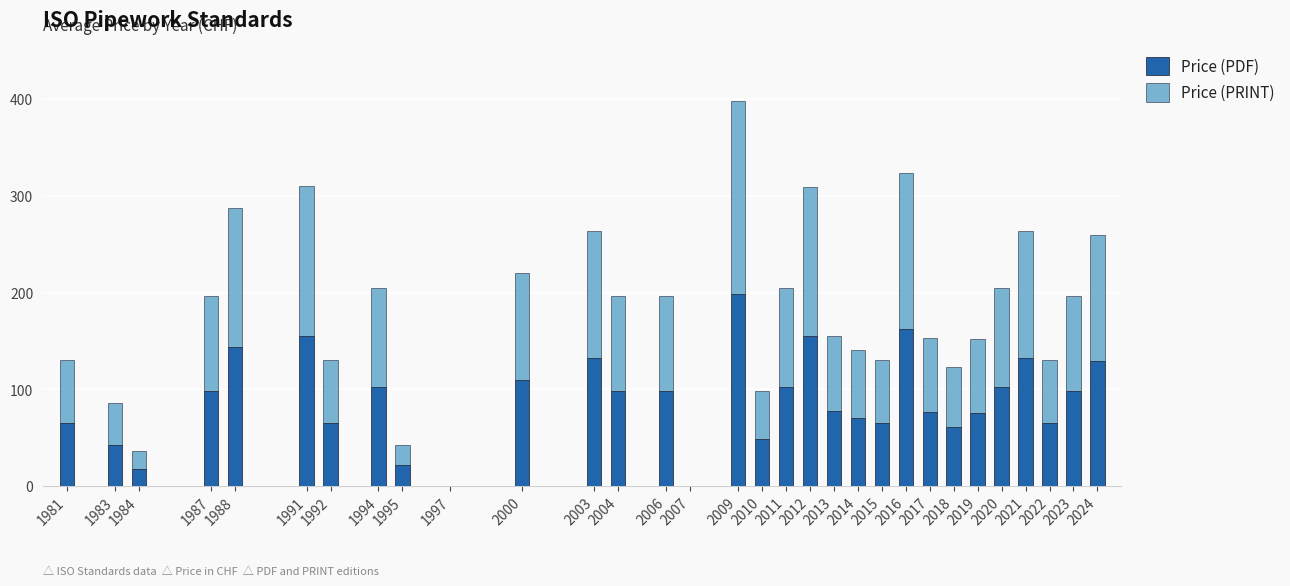

At which category is the sum across all series the highest?

2009